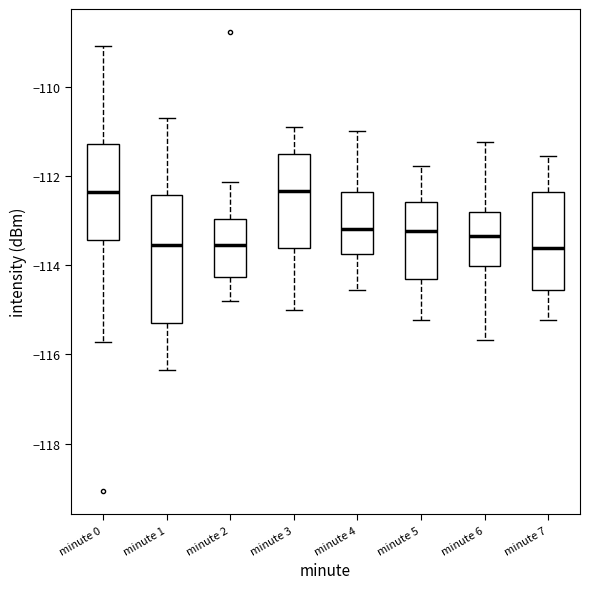

Which box is the tallest, from its lower edge to its upper edge?

minute 1